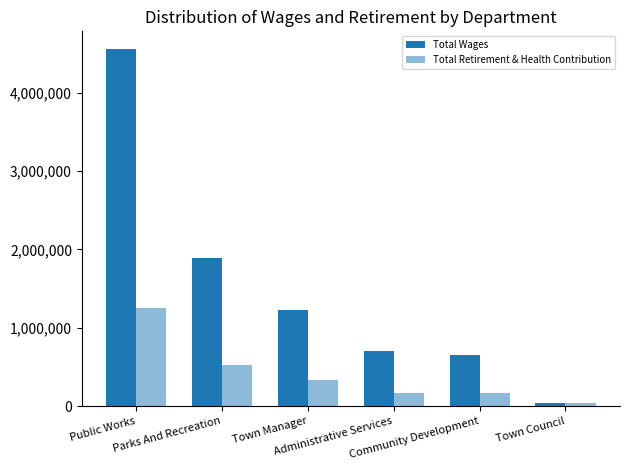

What is the sum of all Total Retirement & Health Contribution values?

2473930